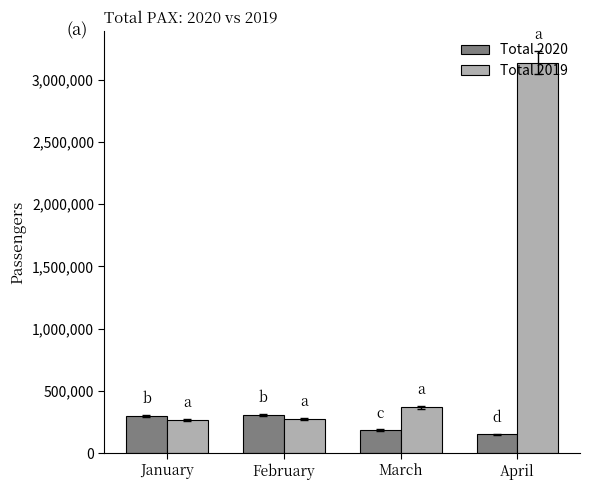

What is the difference between the second highest and minimum values in the Total 2019 series?

100226